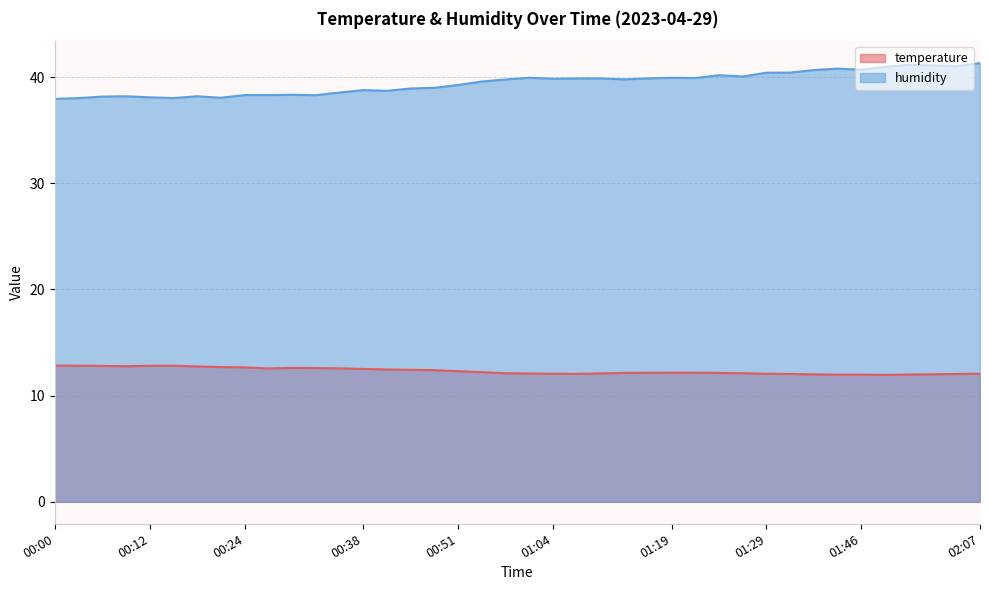

What is the smallest value displayed?

11.9